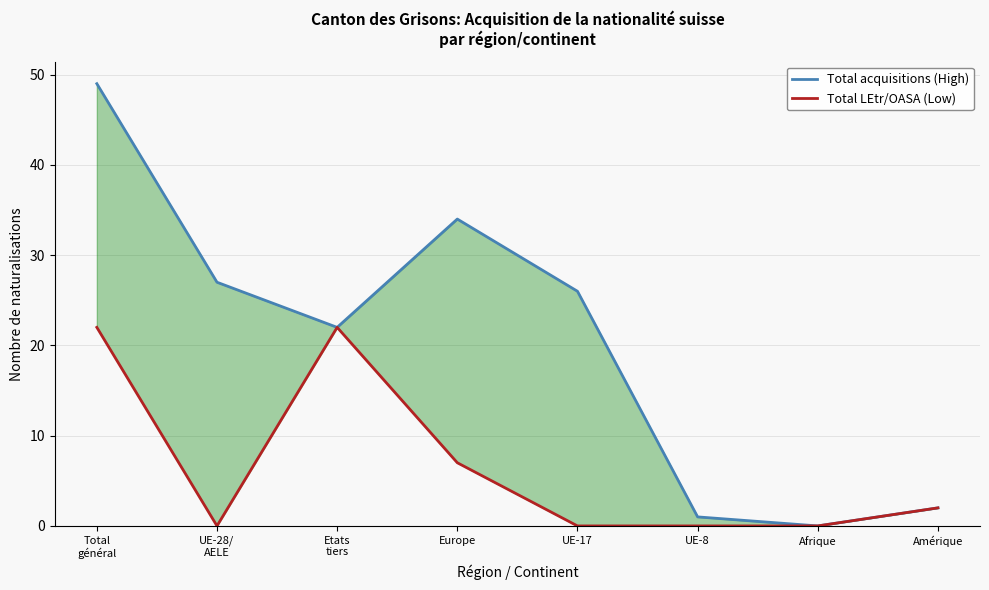

True or false: Total LEtr/OASA (Low) and Total acquisitions (High) cross at least once.

False